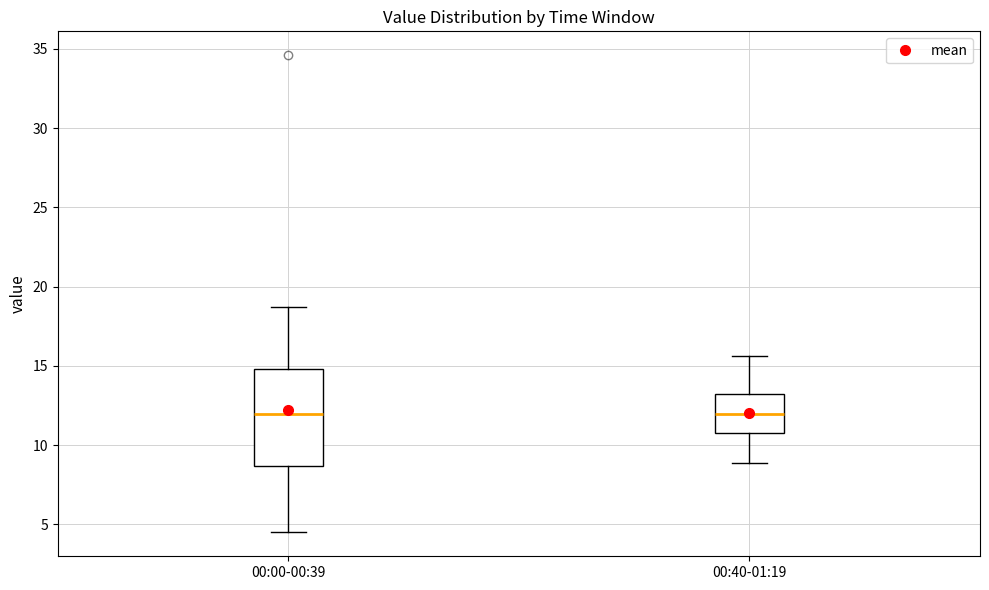

Reading left to right, read every box against the y-axis: the position of its median line, the range the box covers, and the ends of its whiskers. The values are not printed on the chart, so give them approximately, as read against the axis.

00:00-00:39: median 12.0, box 8.5 to 15.0, whiskers 4.5 to 18.5
00:40-01:19: median 12.0, box 11.0 to 13.5, whiskers 9.0 to 15.5